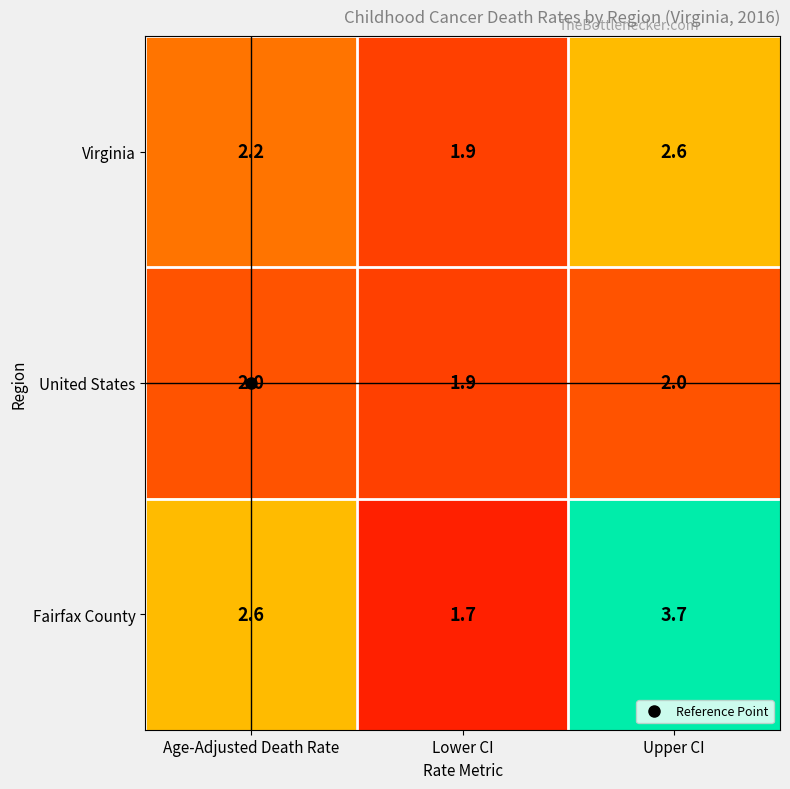

What is the approximate value of Virginia at Age-Adjusted Death Rate?

2.2